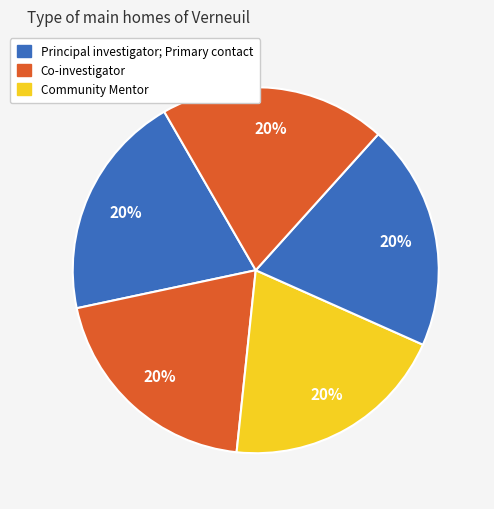

How many slices are in this pie chart?

5